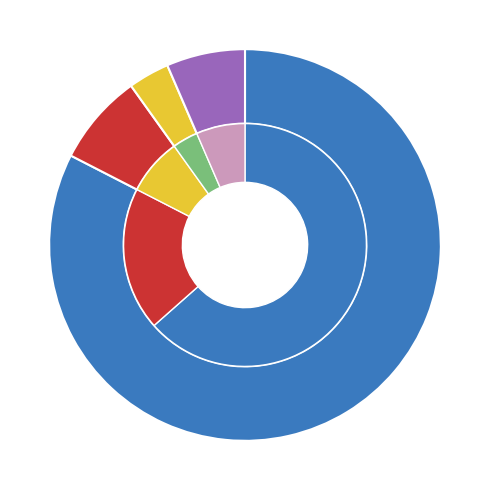

How many slices are in this pie chart?

4